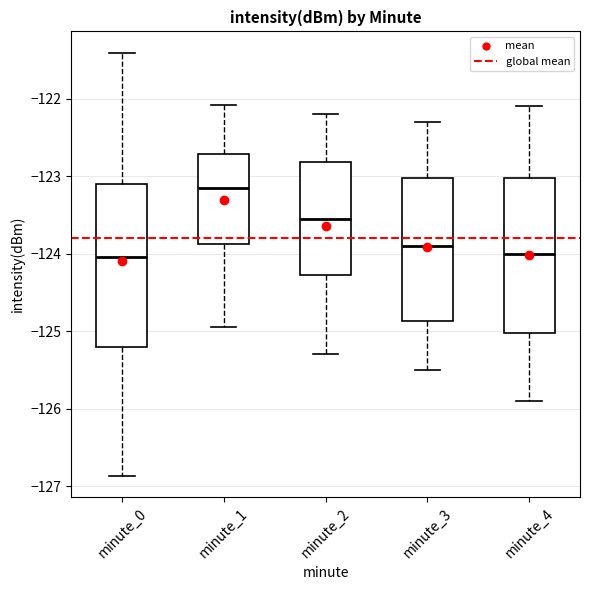

Reading left to right, read every box against the y-axis: the position of its median line, the range the box covers, and the ends of its whiskers. The values are not printed on the chart, so give them approximately, as read against the axis.

minute_0: median -124.0, box -125.2 to -123.1, whiskers -126.9 to -121.4
minute_1: median -123.1, box -123.9 to -122.7, whiskers -125.0 to -122.1
minute_2: median -123.5, box -124.3 to -122.8, whiskers -125.3 to -122.2
minute_3: median -123.9, box -124.9 to -123.0, whiskers -125.5 to -122.3
minute_4: median -124.0, box -125.0 to -123.0, whiskers -125.9 to -122.1